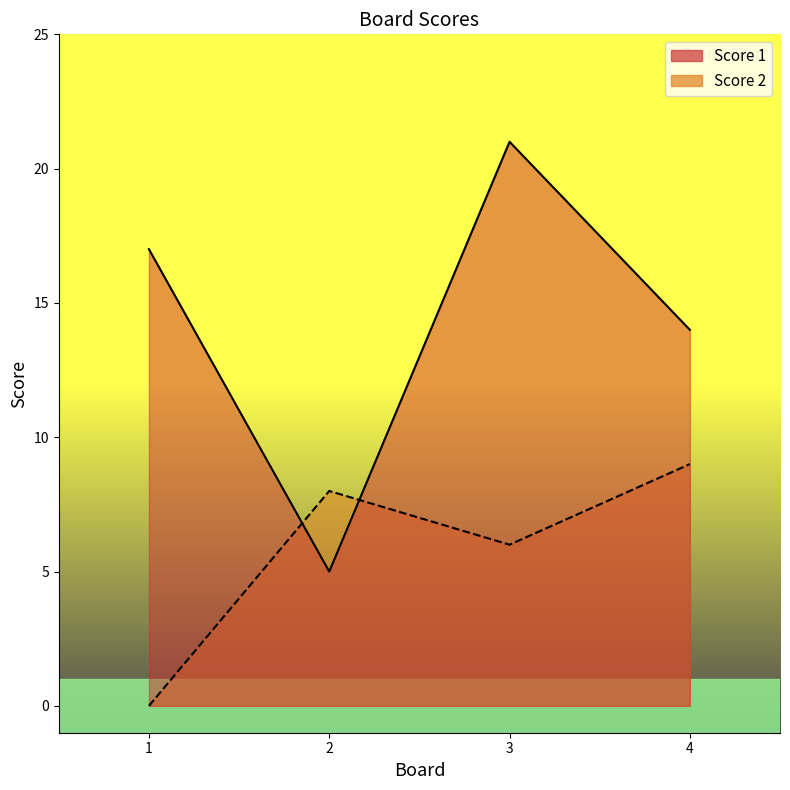

What is the sum of the Score 2 values at 3 and 2?

14